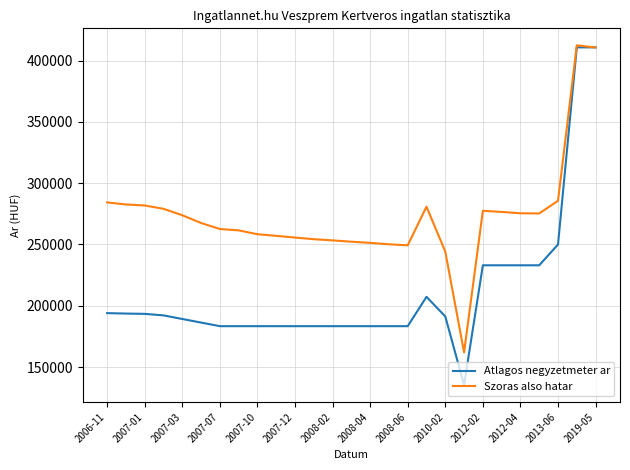

Which series has the widest spread of values?

Atlagos negyzetmeter ar